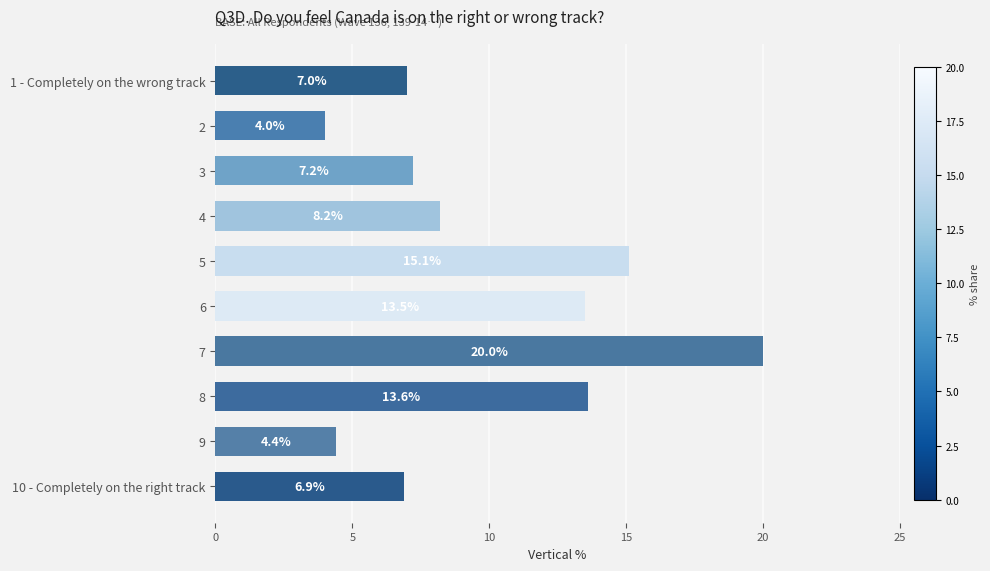

Reading top to bottom, list all the values displayed in this chart.

7.0	4.0	7.2	8.2	15.1	13.5	20.0	13.6	4.4	6.9